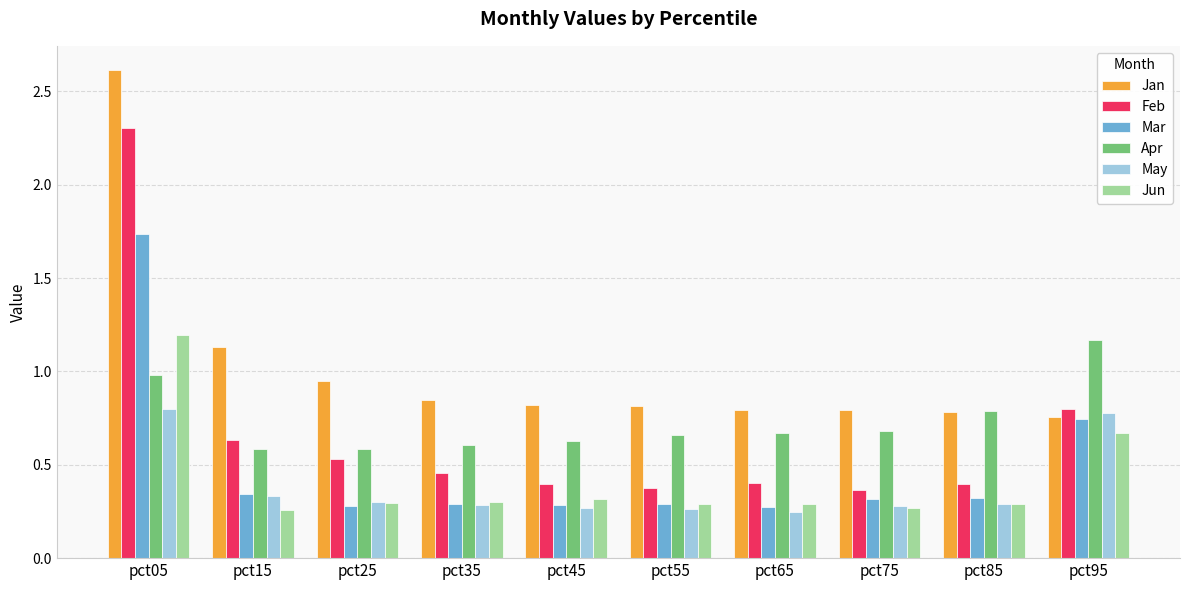

What is the value of the Apr bar at the 1st from the left?

1.0